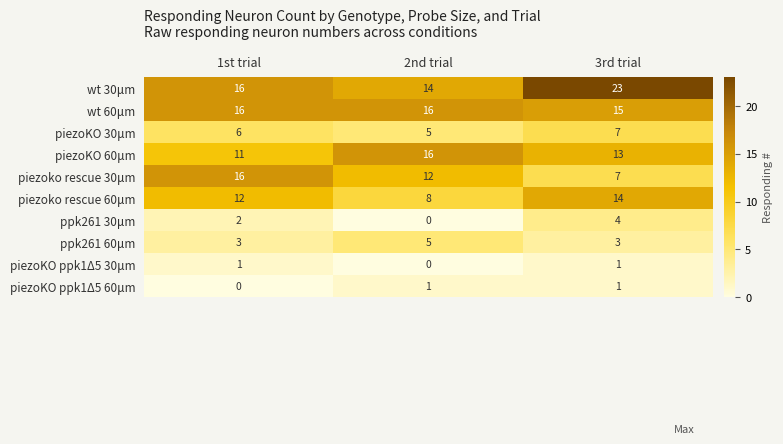

Which series has the largest total across all categories?

wt 30μm